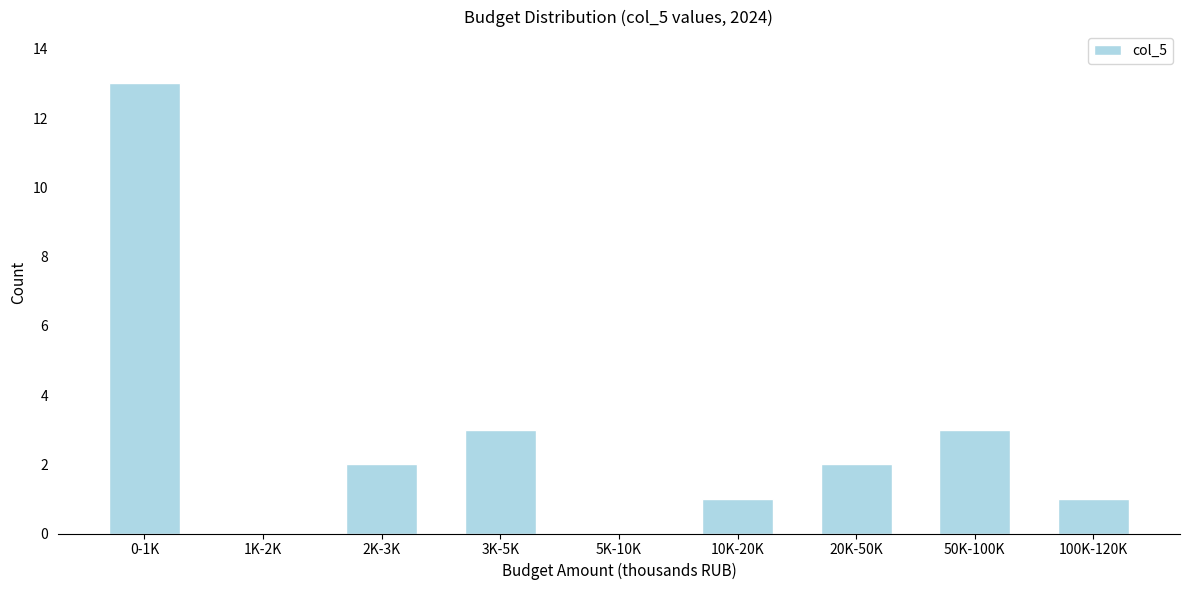

Reading left to right, what are all the values shown in this chart?

0-1K=13	1K-2K=0	2K-3K=2	3K-5K=3	5K-10K=0	10K-20K=1	20K-50K=2	50K-100K=3	100K-120K=1